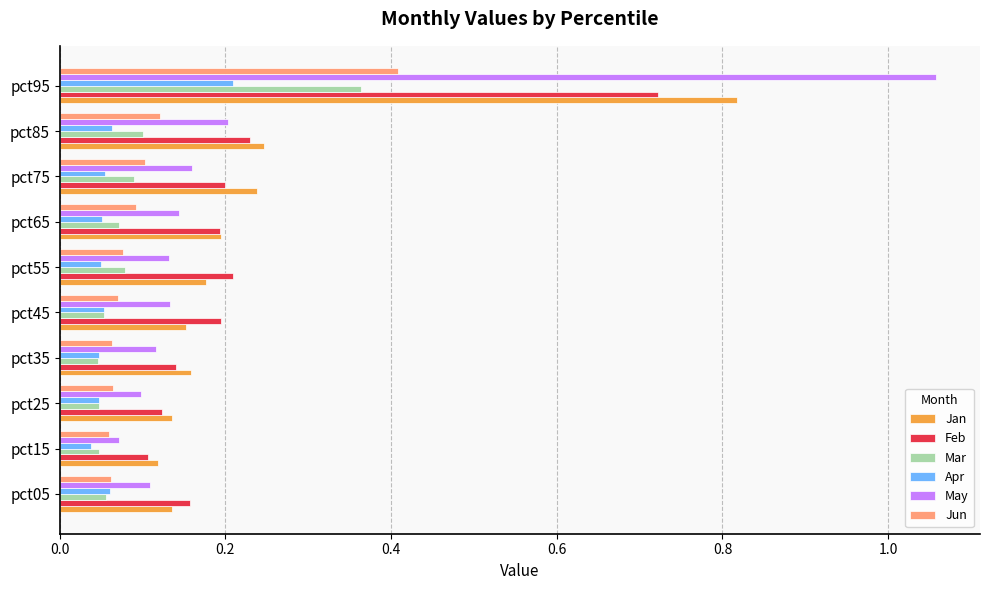

The Mar series shows 0.0 at pct65. True or false?

False